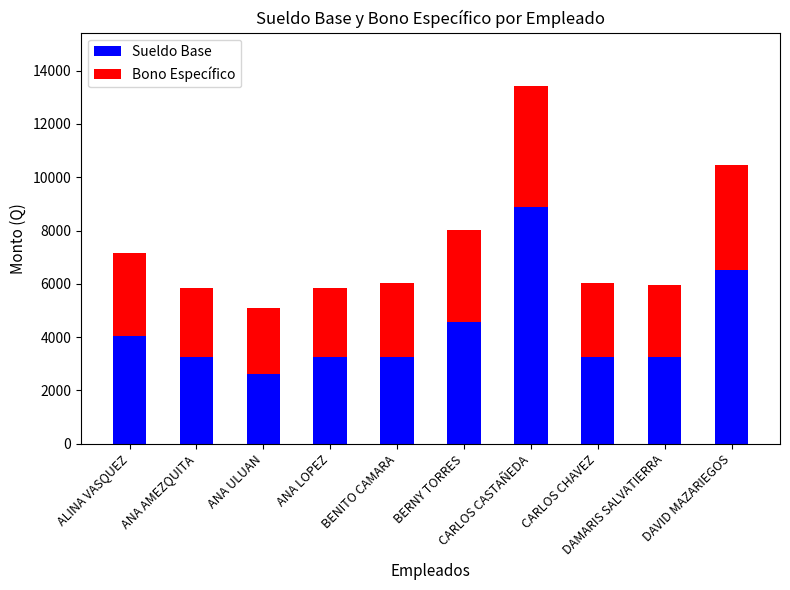

What is the difference between the maximum and minimum values in the Sueldo Base series?

6268.0